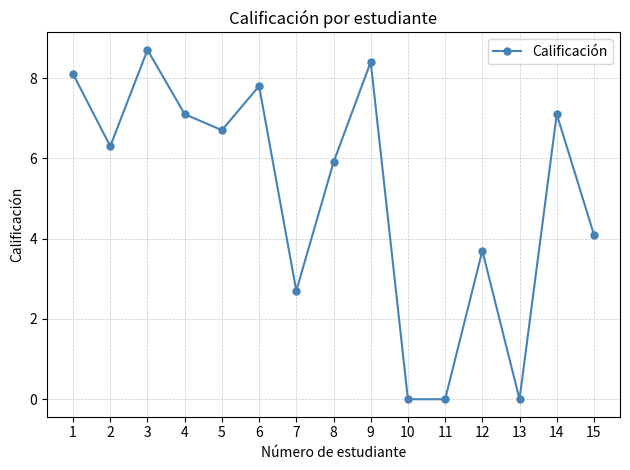

What is the sum of the values at 13 and 9?

8.4